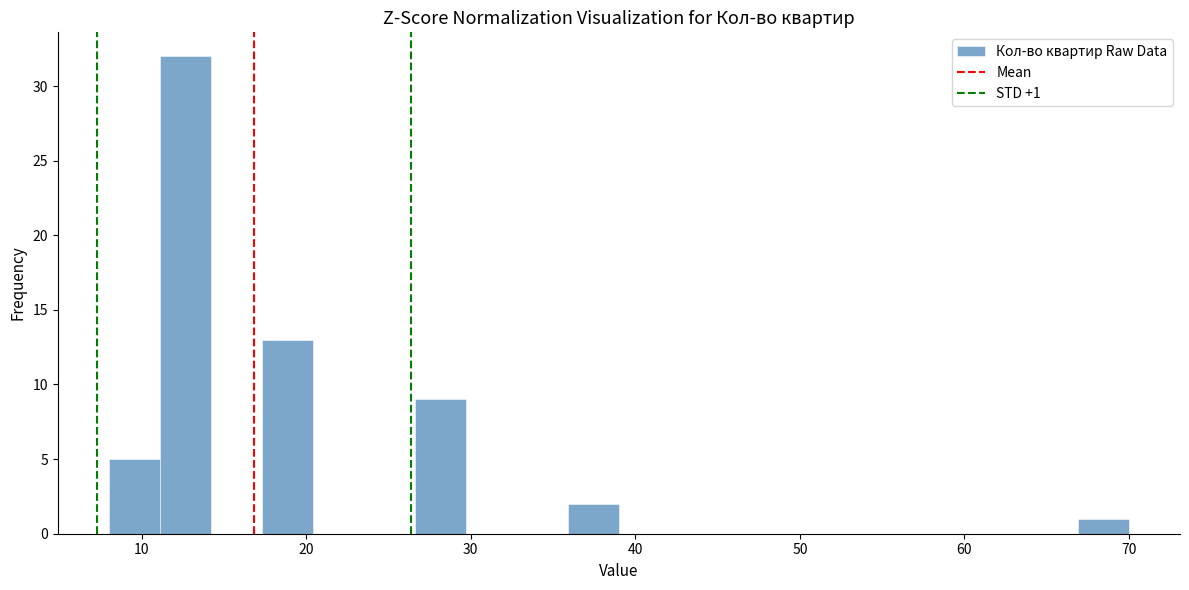

Around what value on the x-axis is the tallest bar? Give the approximate position of its centre, as read against the axis.

13